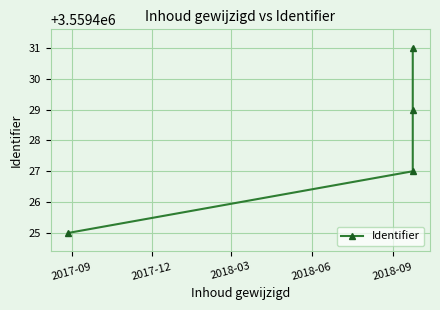

What is the difference between the maximum and minimum values?

6